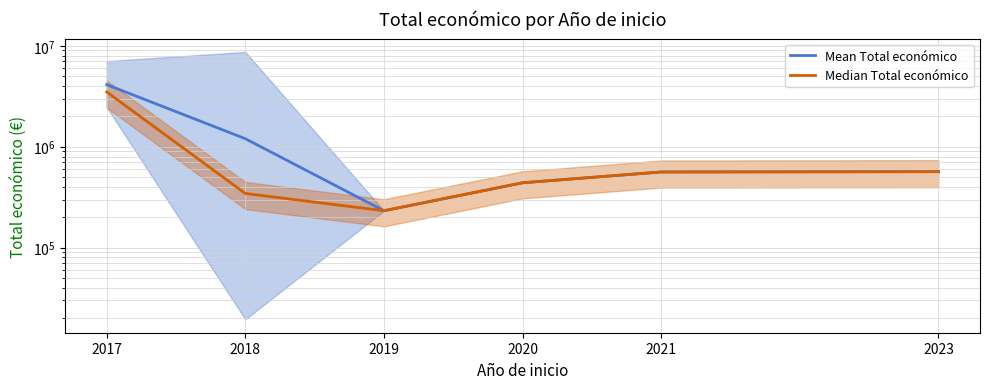

Which label corresponds to the smallest value in the chart?

2019